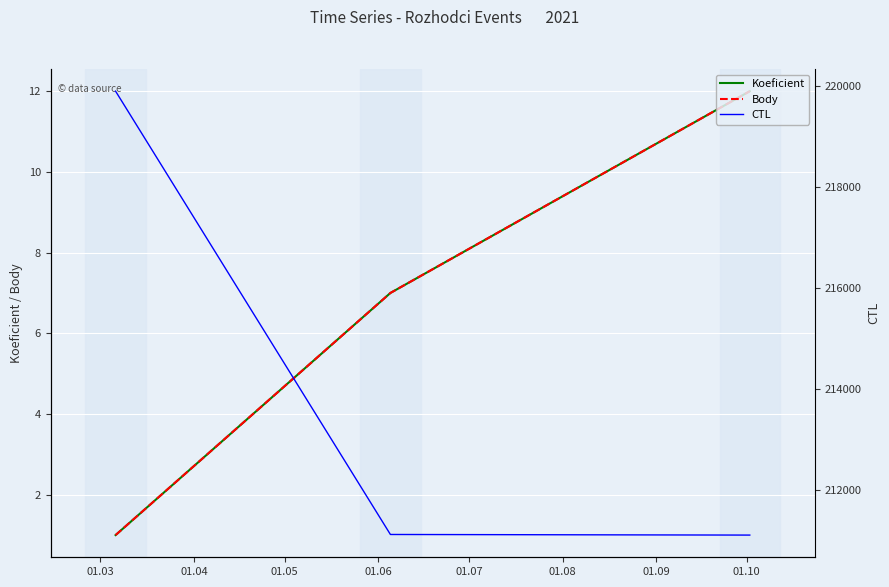

At how many categories does at least one series exceed 133255?

3